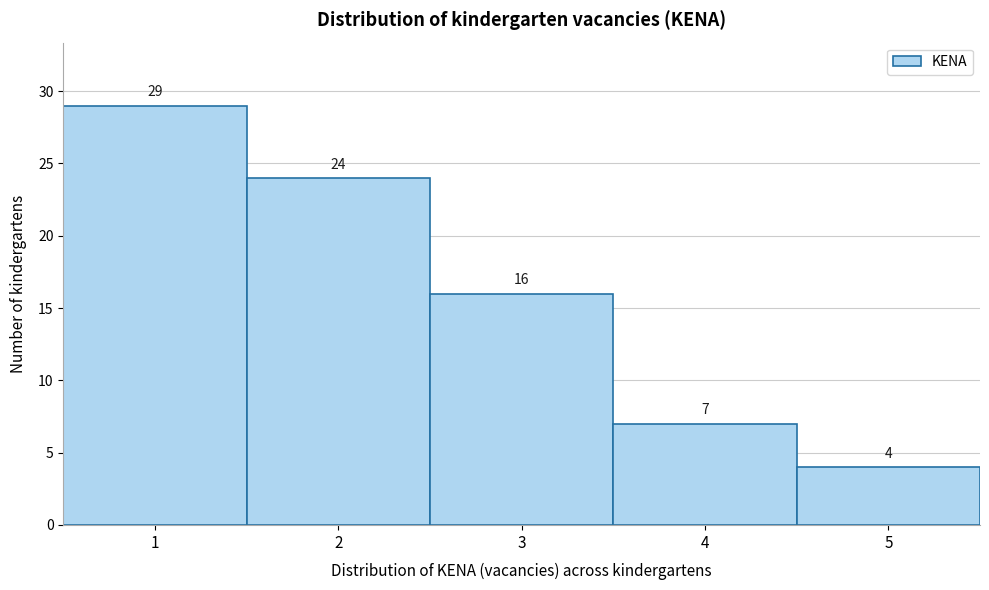

What is the height of the bar covering 0.5 to 1.5 on the x-axis?

29